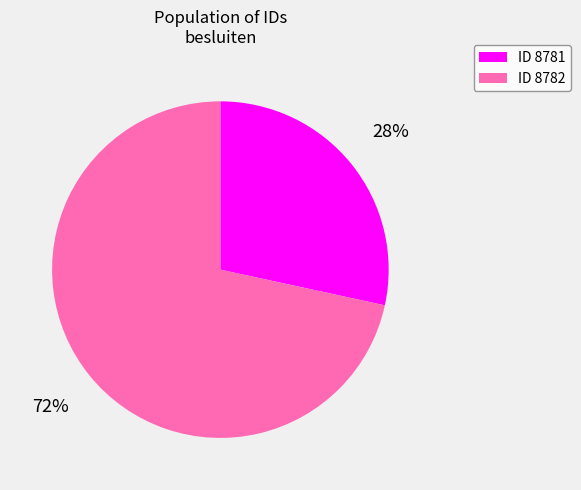

Is there any slice that represents more than half of the pie?

Yes